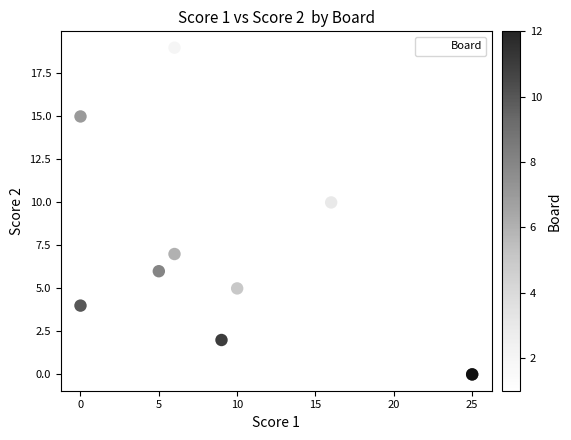

What Y value in the scatter plot is closest to 9?

10